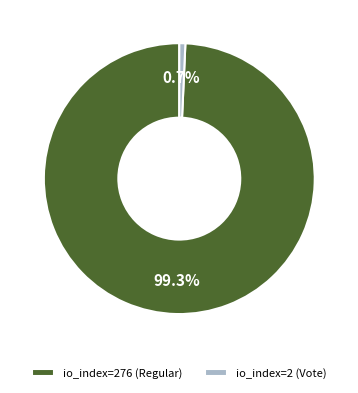

Do io_index=2 (Vote) and io_index=276 (Regular) together represent more than half of the pie?

Yes